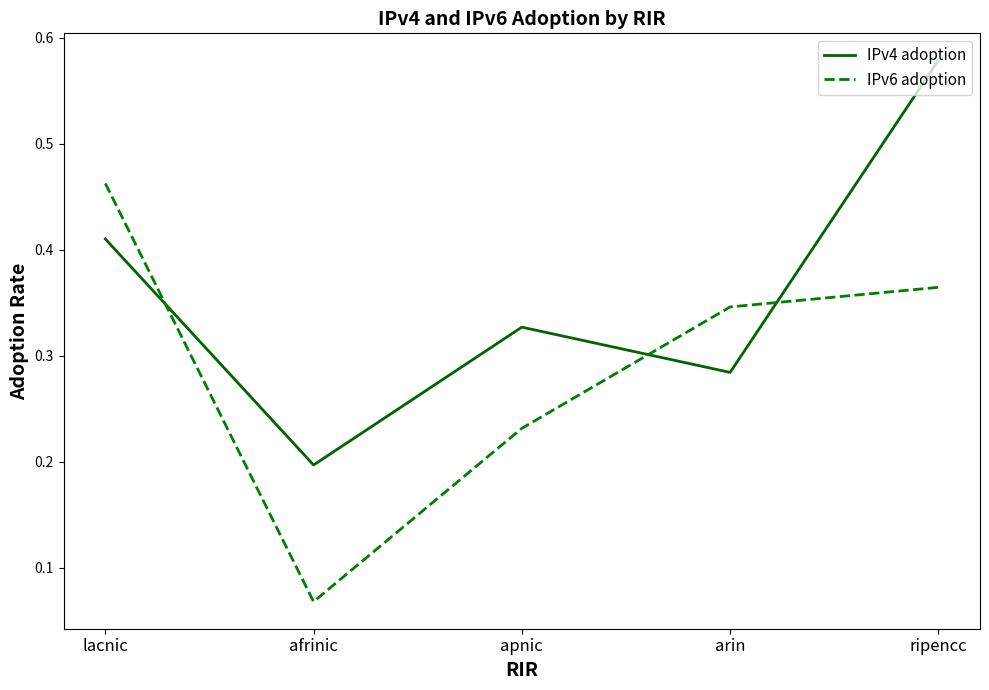

After their last crossing, which series has the higher values: IPv4 adoption or IPv6 adoption?

IPv4 adoption